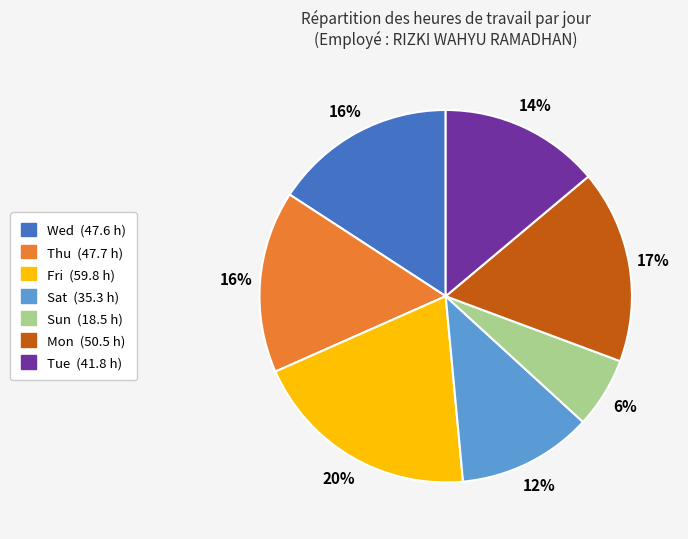

Is there any slice that represents more than half of the pie?

No